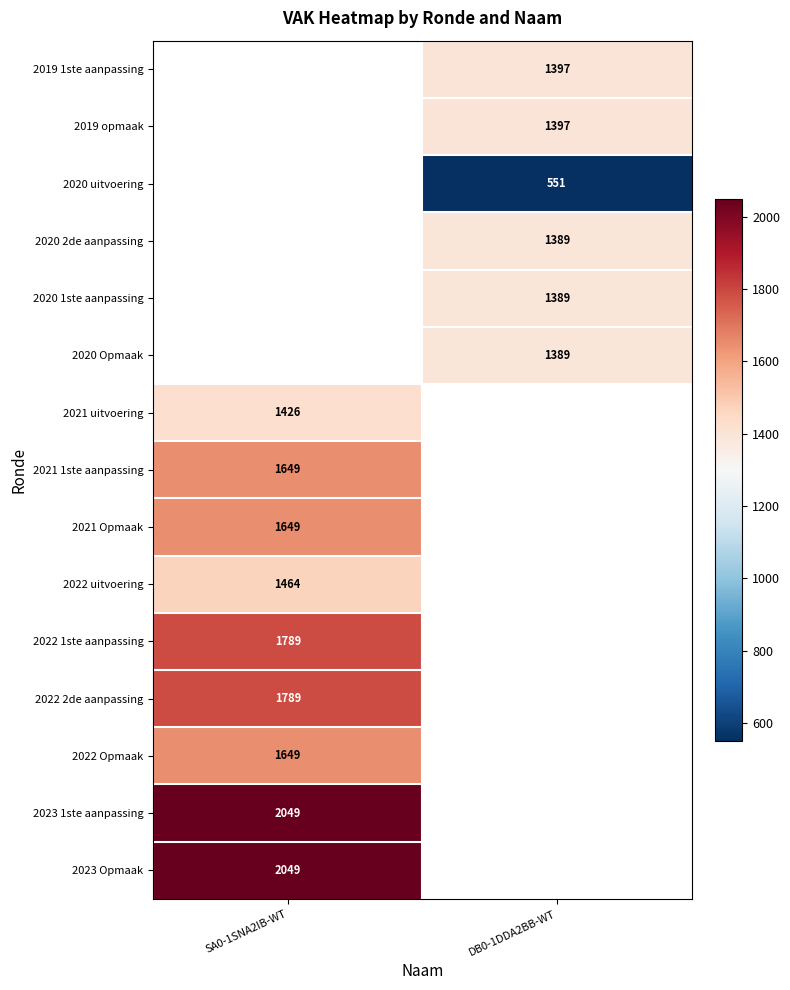

Is it true that 2020 Opmaak equals 356 at DB0-1DDA2BB-WT?

False